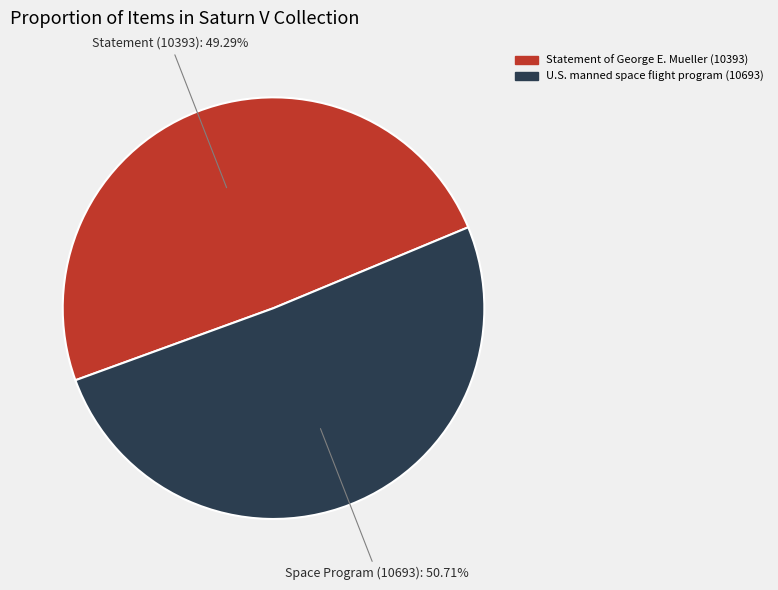

How many segments does this pie chart have?

2